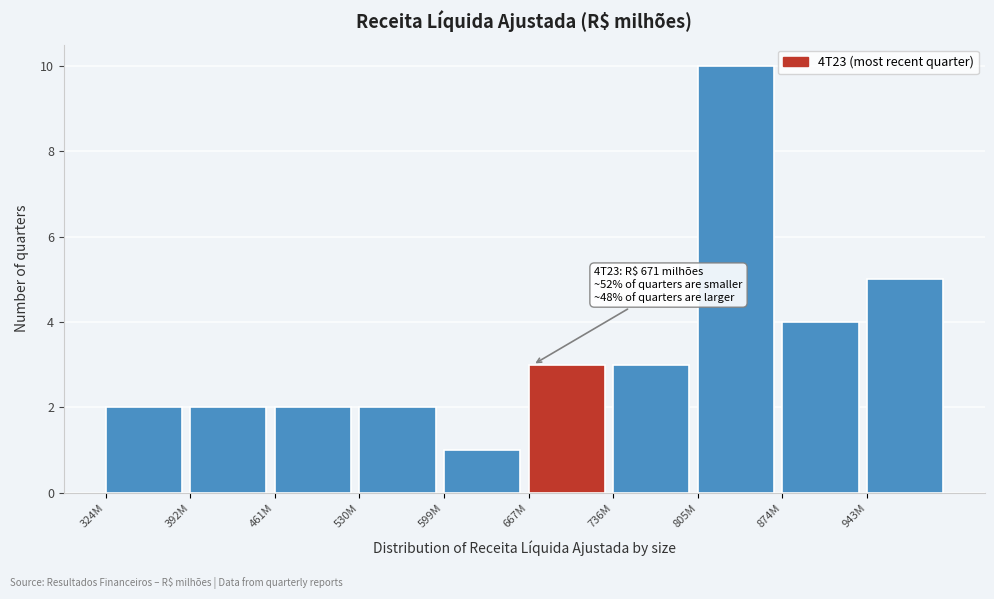

Reading right to left, list all the values displayed in this chart.

5	4	10	3	3	1	2	2	2	2